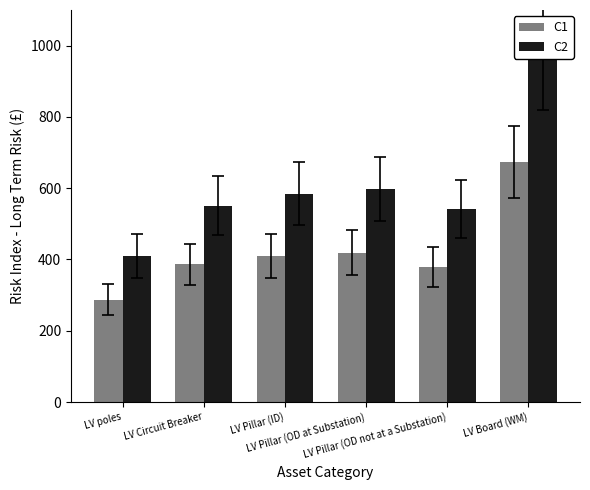

Rank the series by their average value, from highest to lowest.

C2, C1